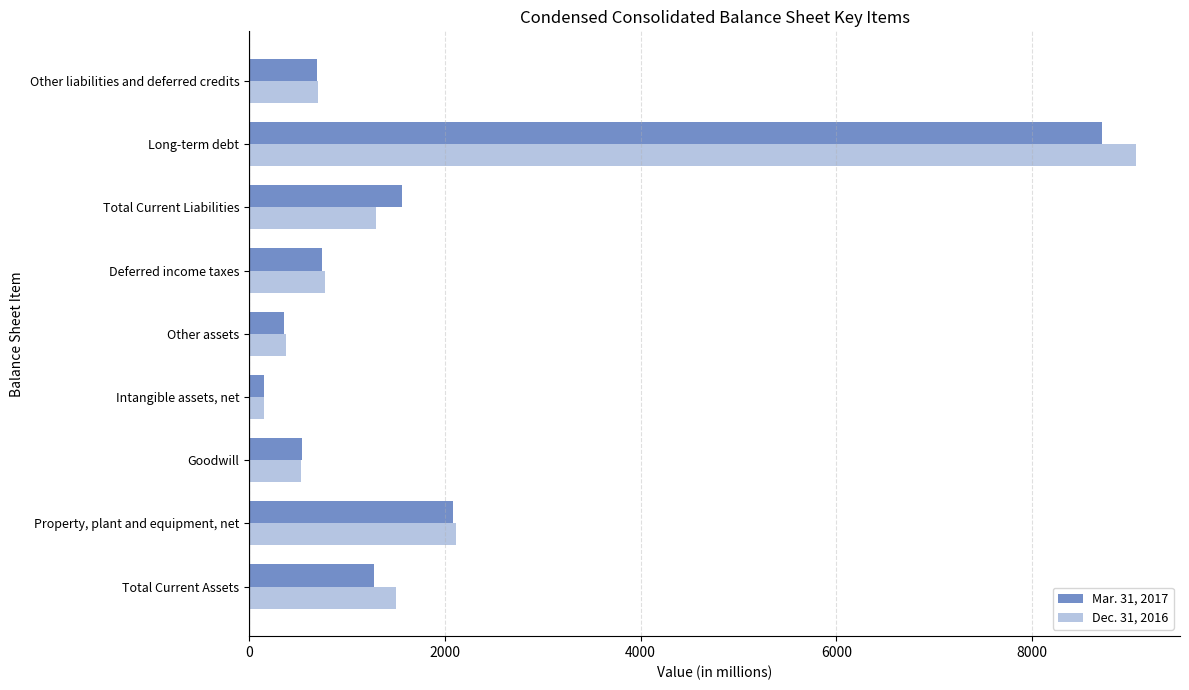

The value of Mar. 31, 2017 at Other assets is 357. True or false?

True